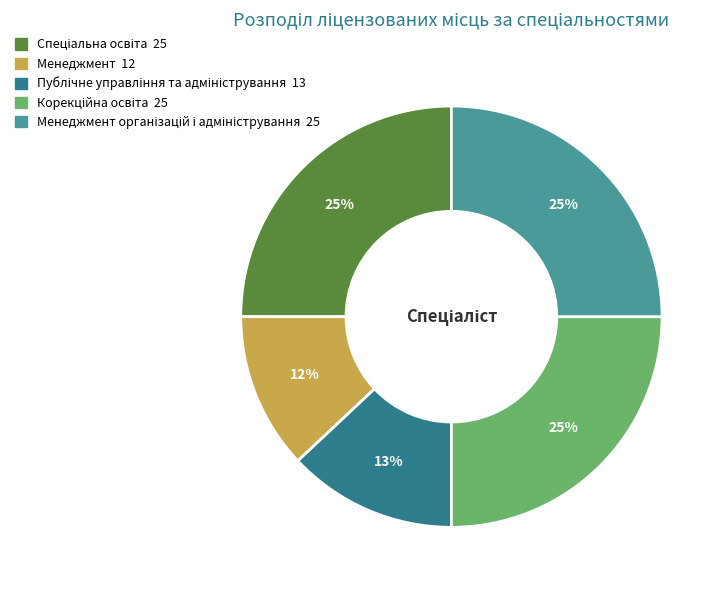

Is there any slice that represents more than half of the pie?

No